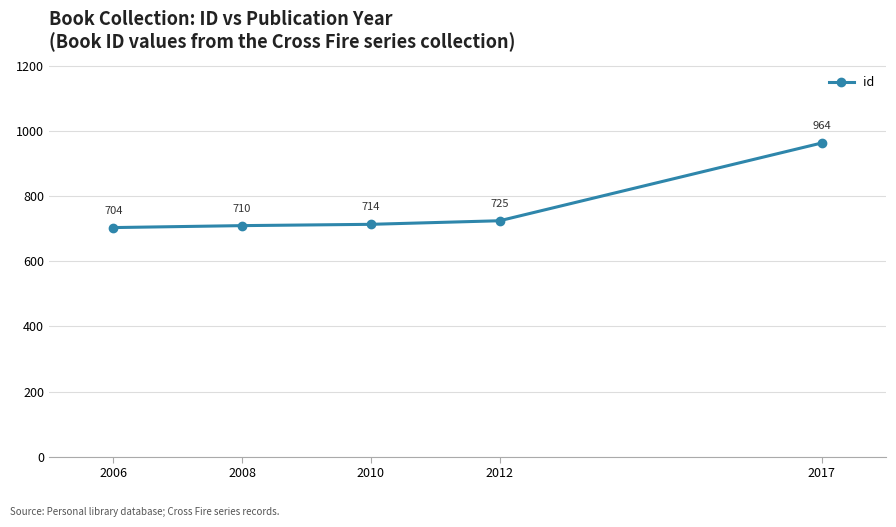

How many categories are shown in the chart?

5